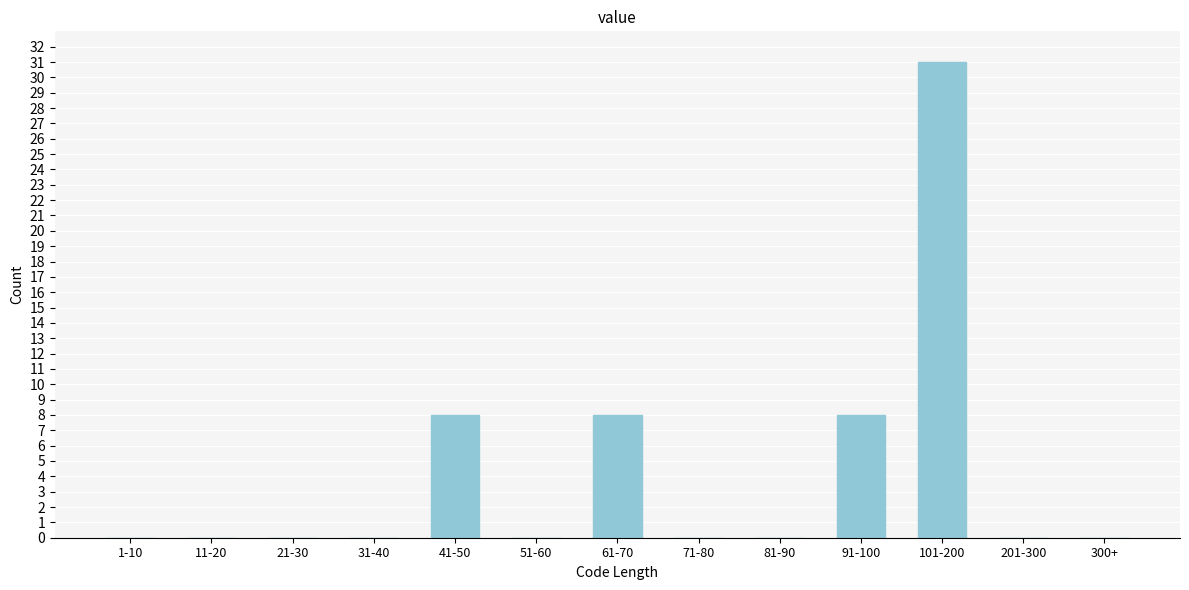

Reading right to left, transcribe all the data shown in this chart.

300+=0	201-300=0	101-200=31	91-100=8	81-90=0	71-80=0	61-70=8	51-60=0	41-50=8	31-40=0	21-30=0	11-20=0	1-10=0